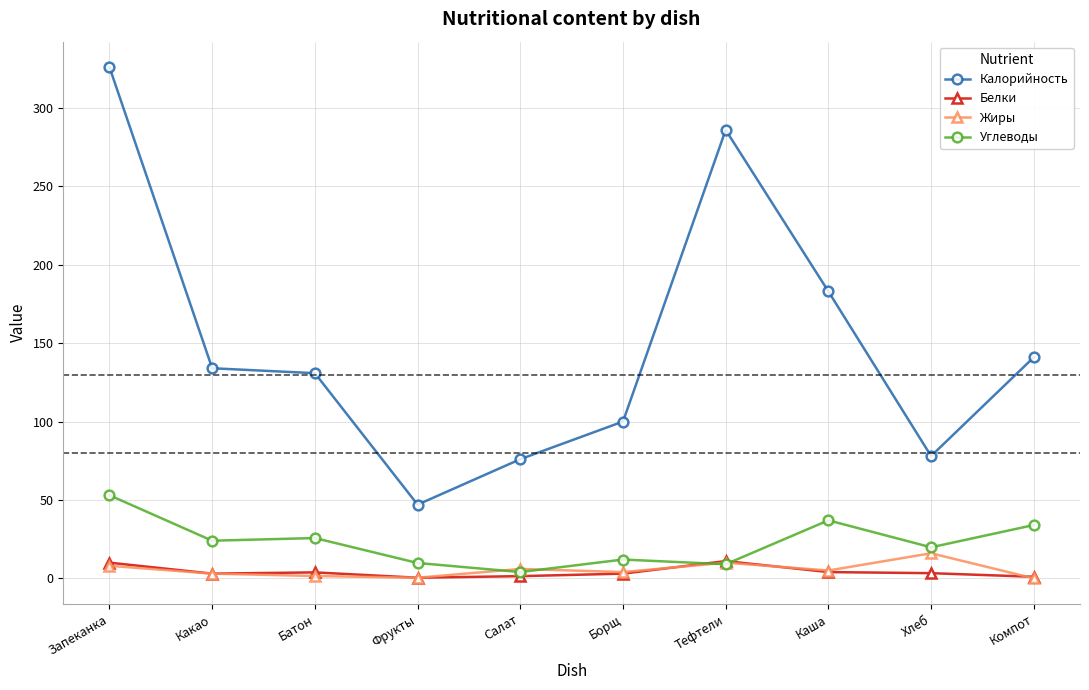

What are all the series names shown in the legend?

Калорийность, Белки, Жиры, Углеводы